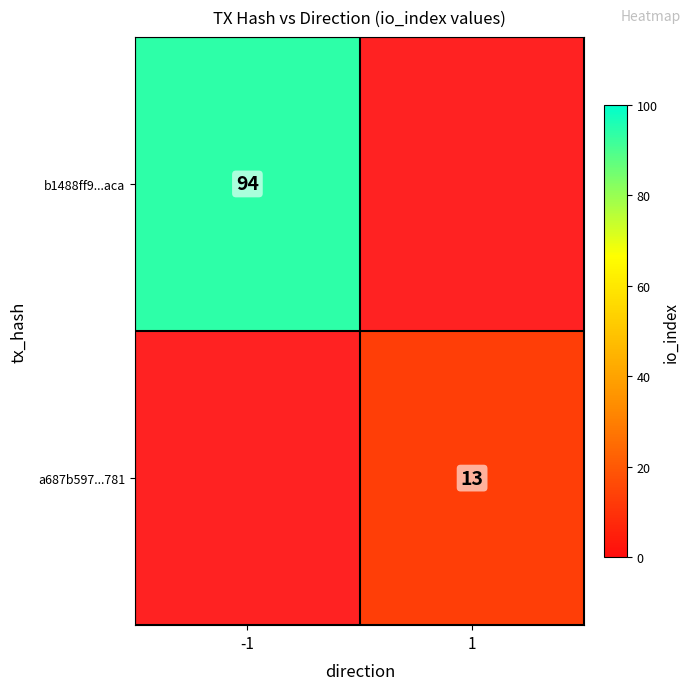

Is the value of a687b597...781 at 1 greater than the value of b1488ff9...aca at -1?

No